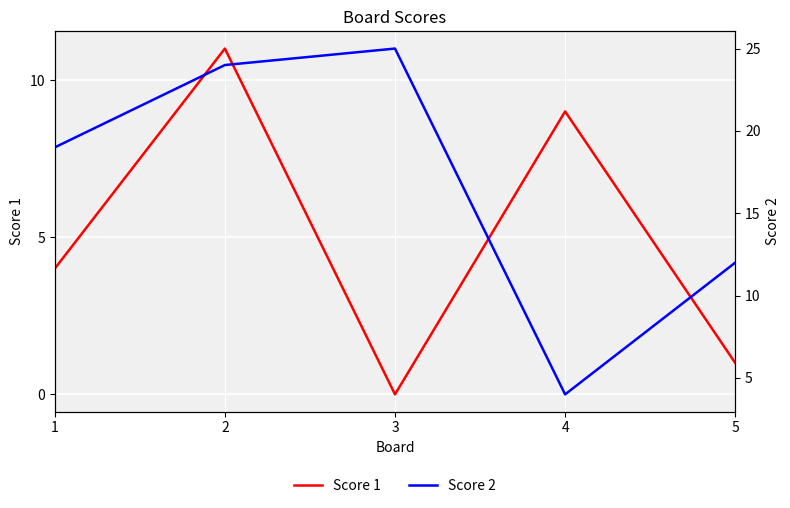

Where is the first local maximum for Score 2?

3